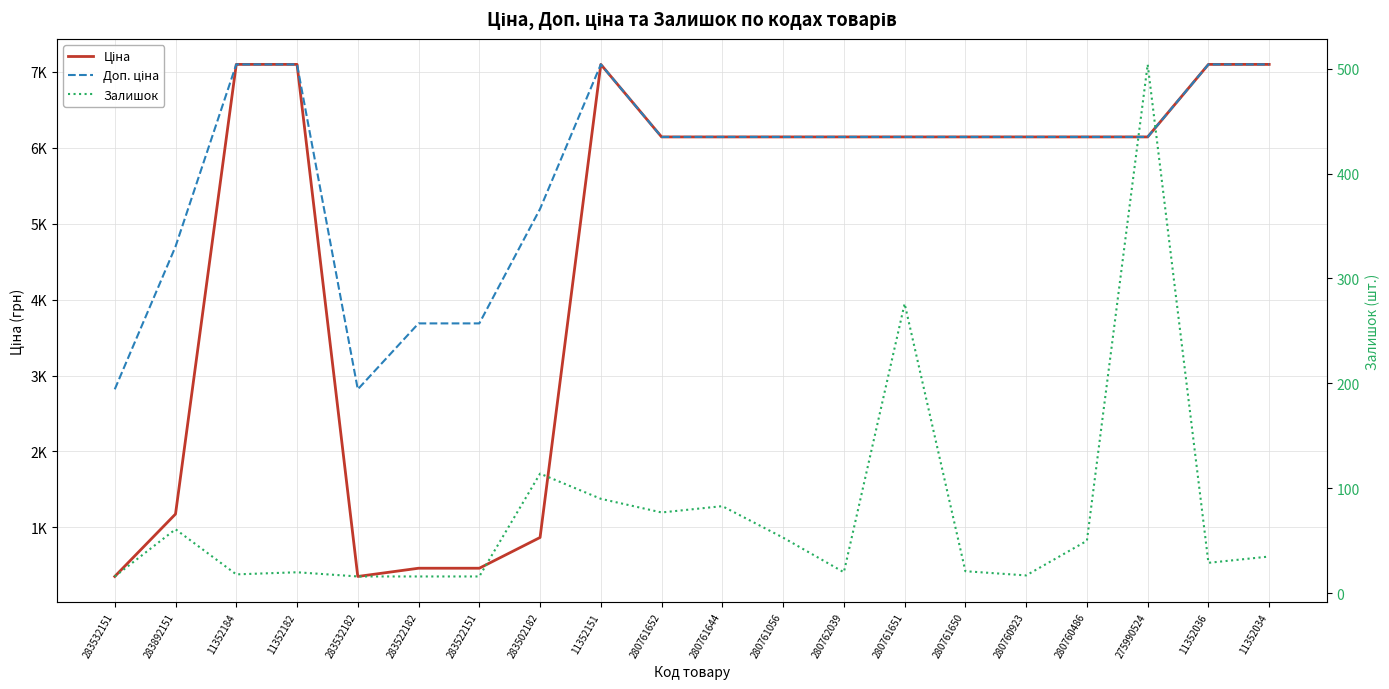

What is the sum of the Доп. ціна values at 283522151 and 283532151?

6504.5